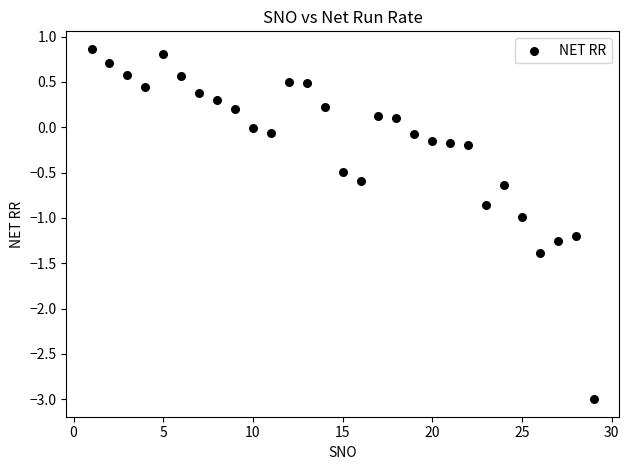

What is the range of X values (max minus min)?

28.0